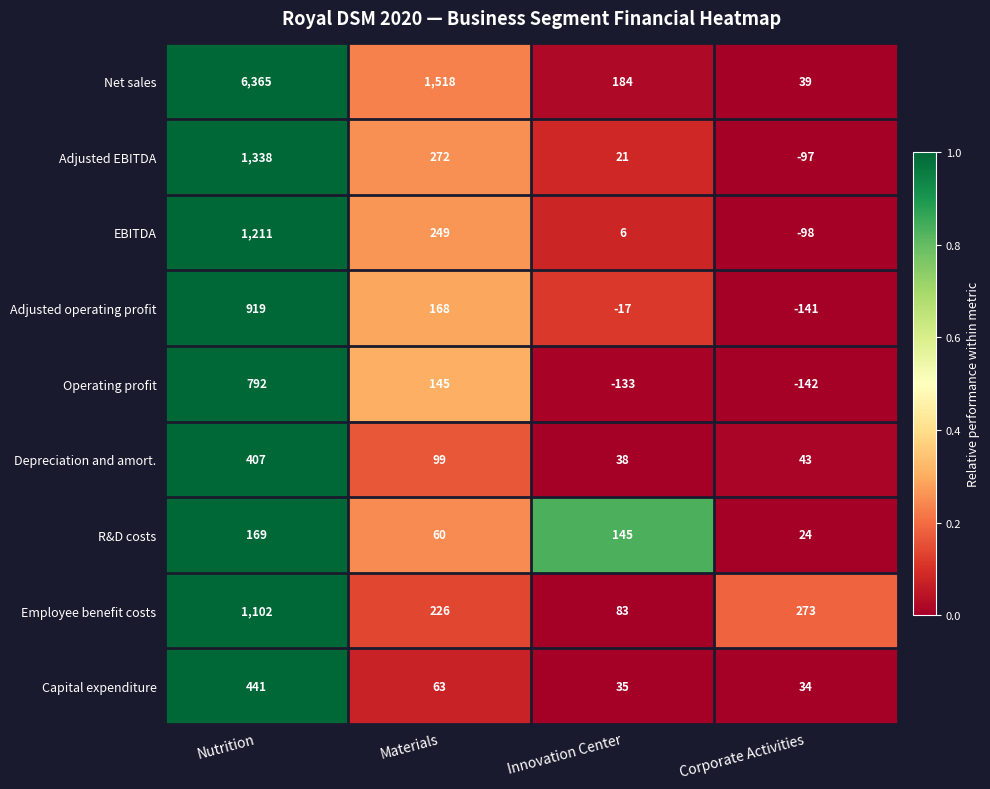

What is the sum of all EBITDA values?

1368